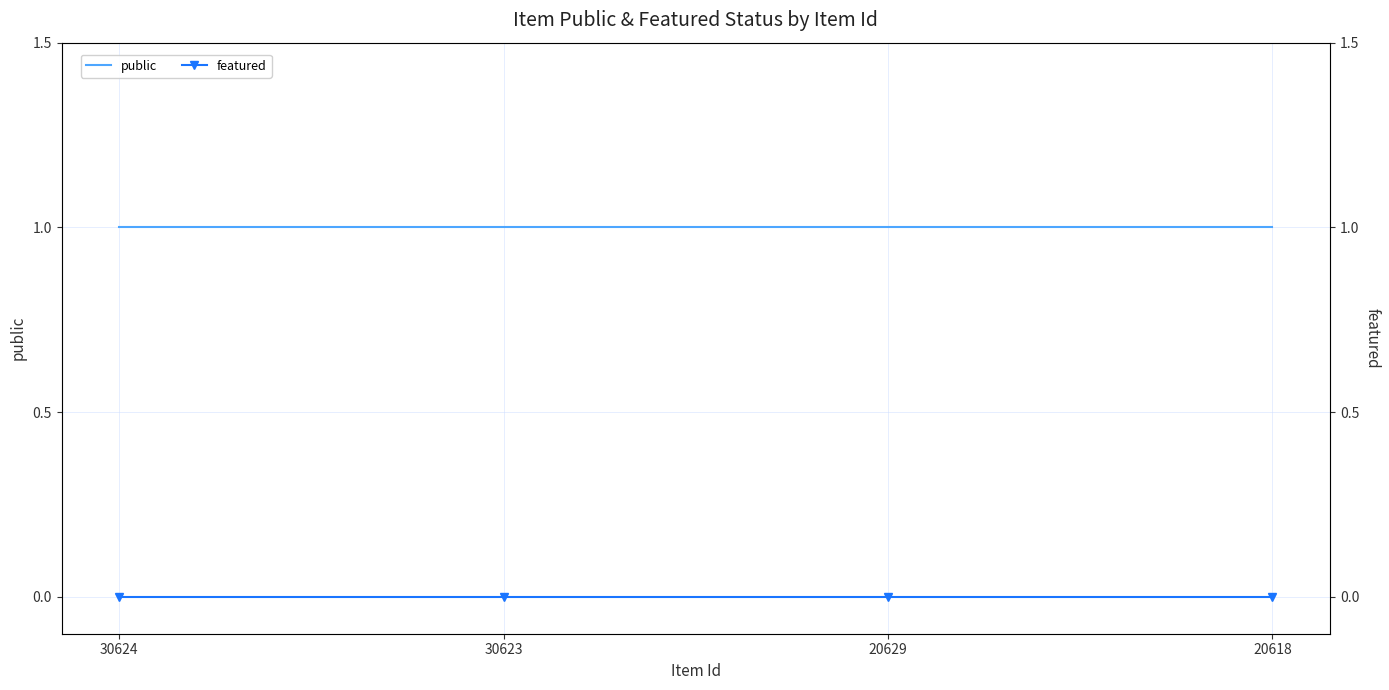

List the series in order of their overall mean, lowest first.

featured, public